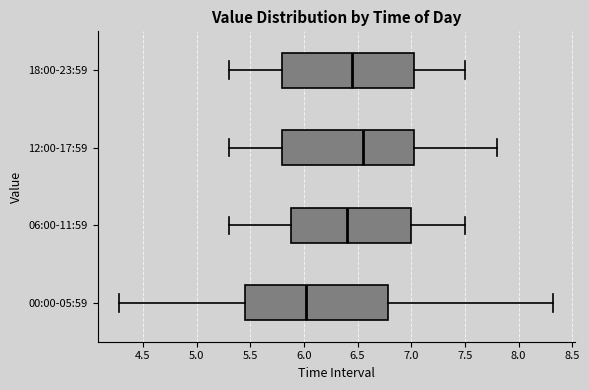

Where is the right edge of the box for 06:00-11:59 on the x-axis? The values are not printed on the chart, so give them approximately, as read against the axis.

7.00